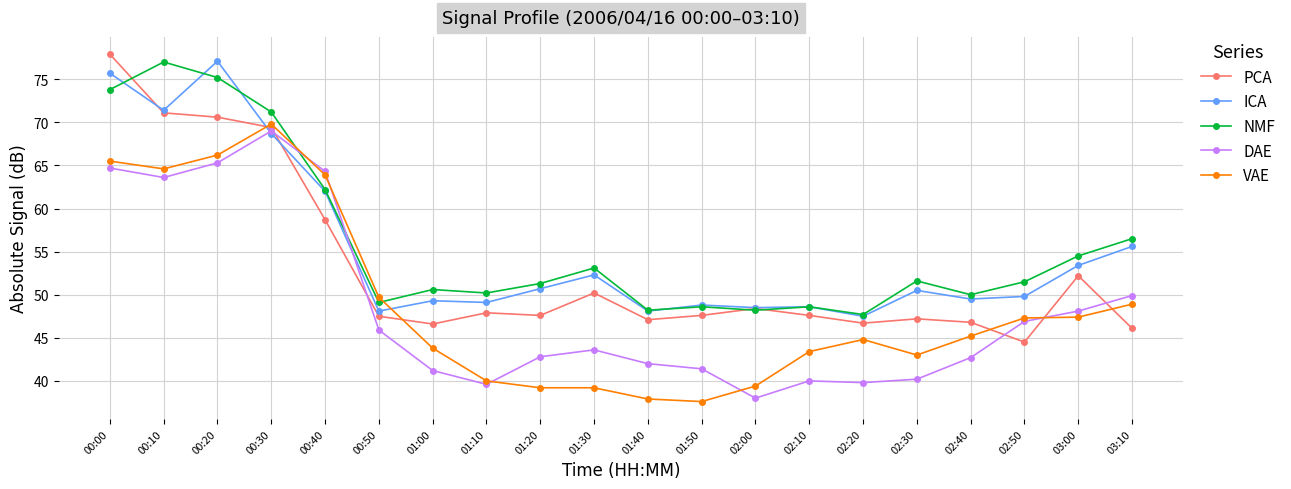

How many lines are shown in the chart?

5